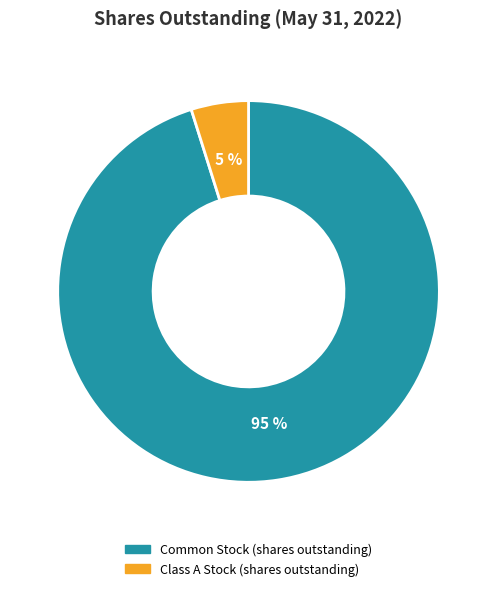

To the nearest percent, what is the difference between the Class A Stock (shares outstanding) and Common Stock (shares outstanding) slice percentages?

90%